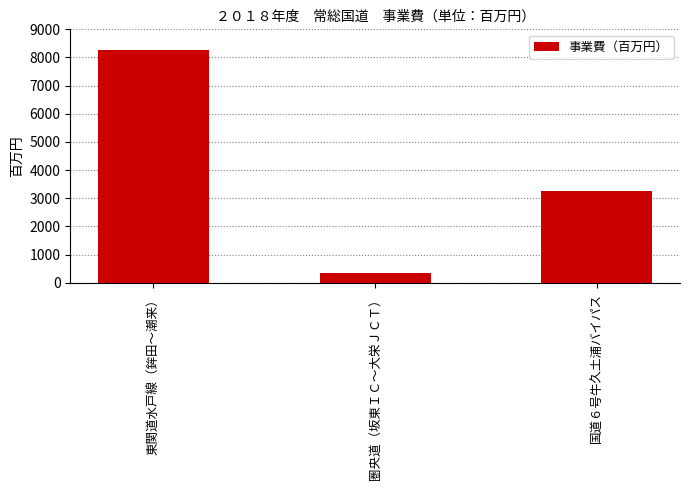

Which has a higher value, 東関道水戸線（鉾田～潮来） or 国道６号牛久土浦バイパス?

東関道水戸線（鉾田～潮来）